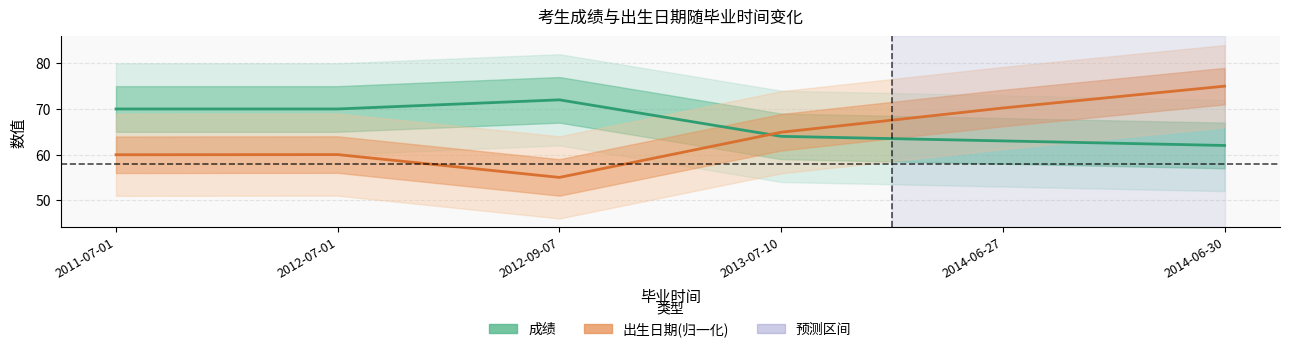

Rank the series by their maximum value, from highest to lowest.

出生日期(归一化), 成绩